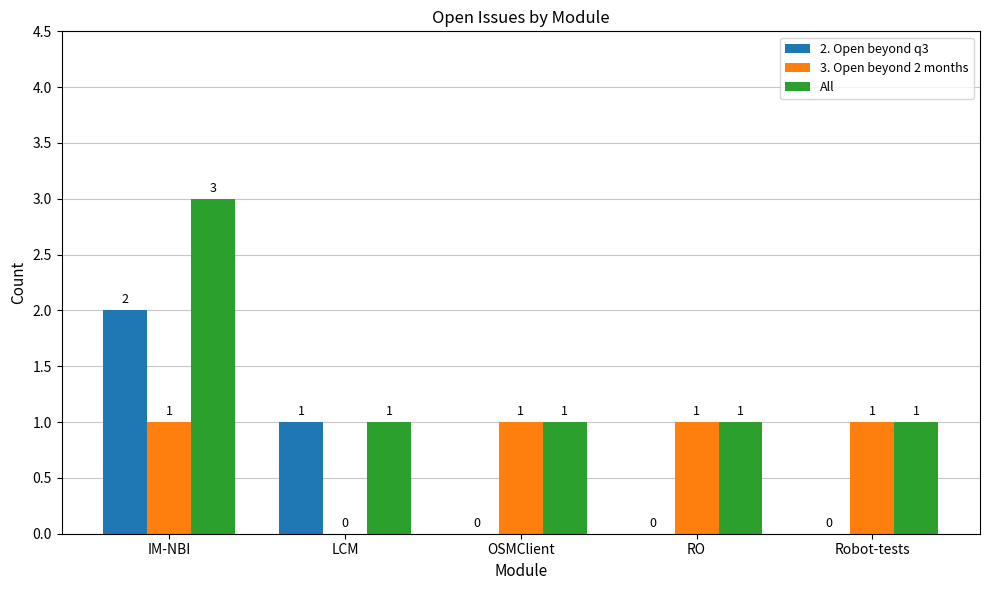

How many positive values does the 2. Open beyond q3 series have?

2